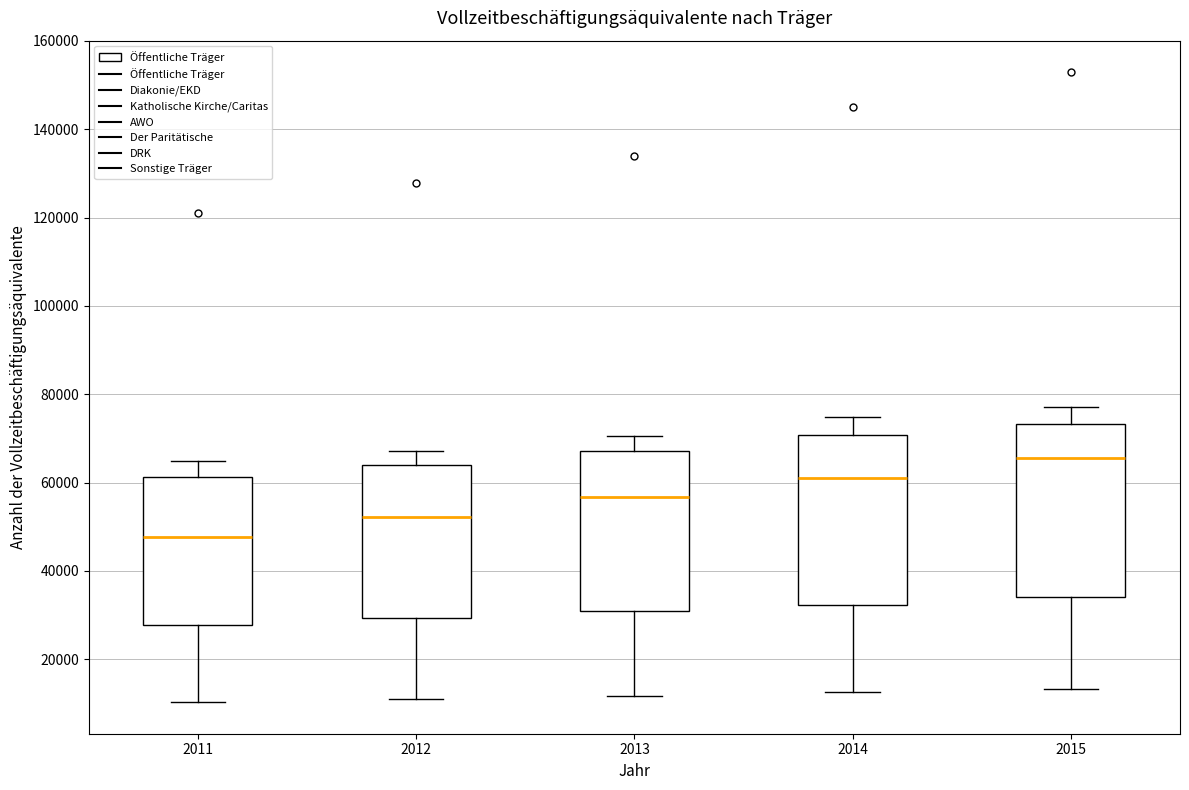

Which box's median line is the highest?

2015